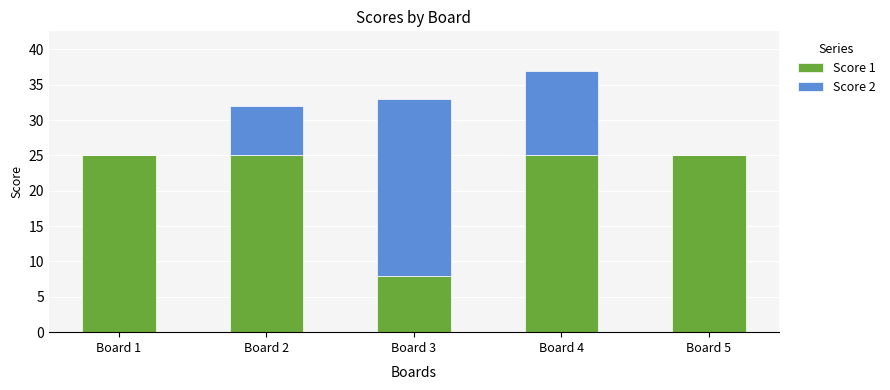

What is the highest value of the Score 1 series?

25